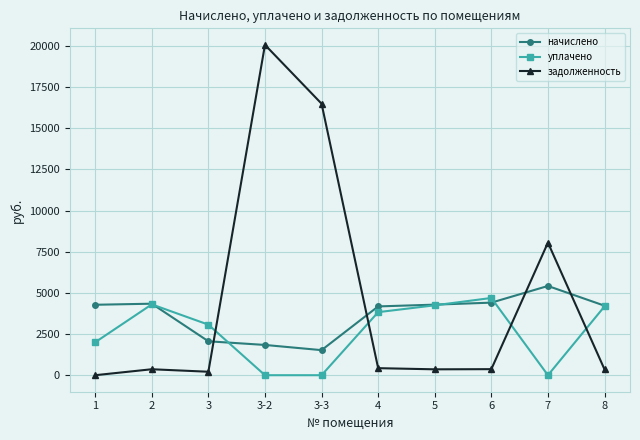

At which label does уплачено reach its peak?

6